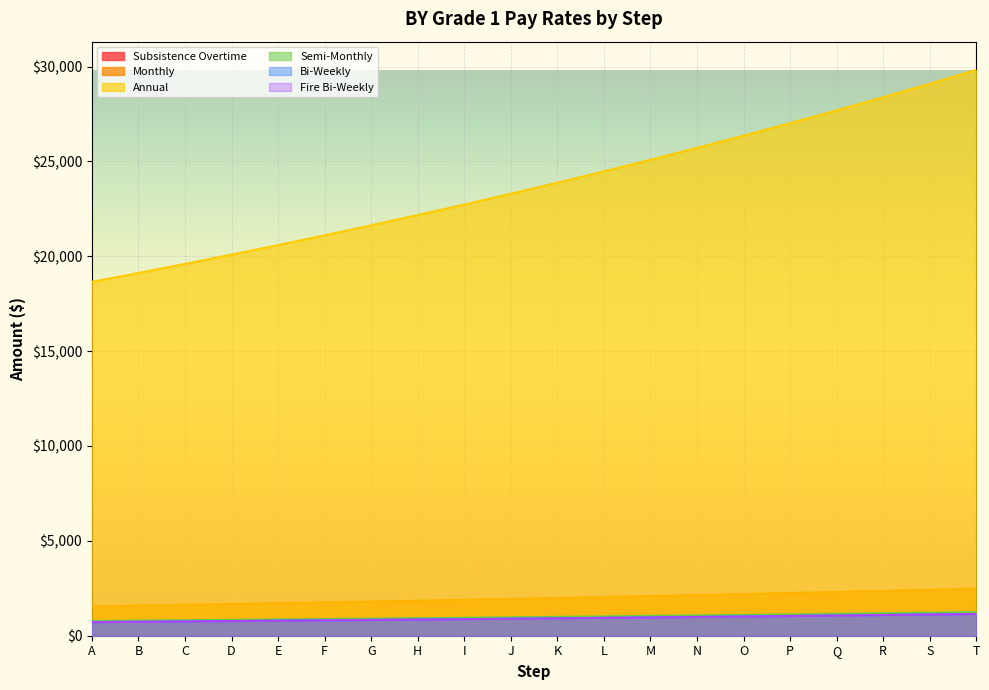

What is the value of the Monthly point at the 3rd from the left?

1633.1